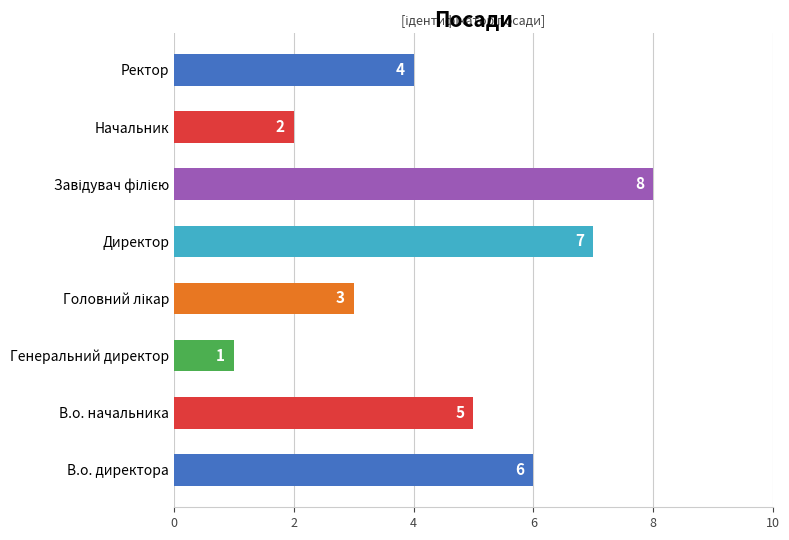

Is it true that the value at Генеральний директор is 1?

True